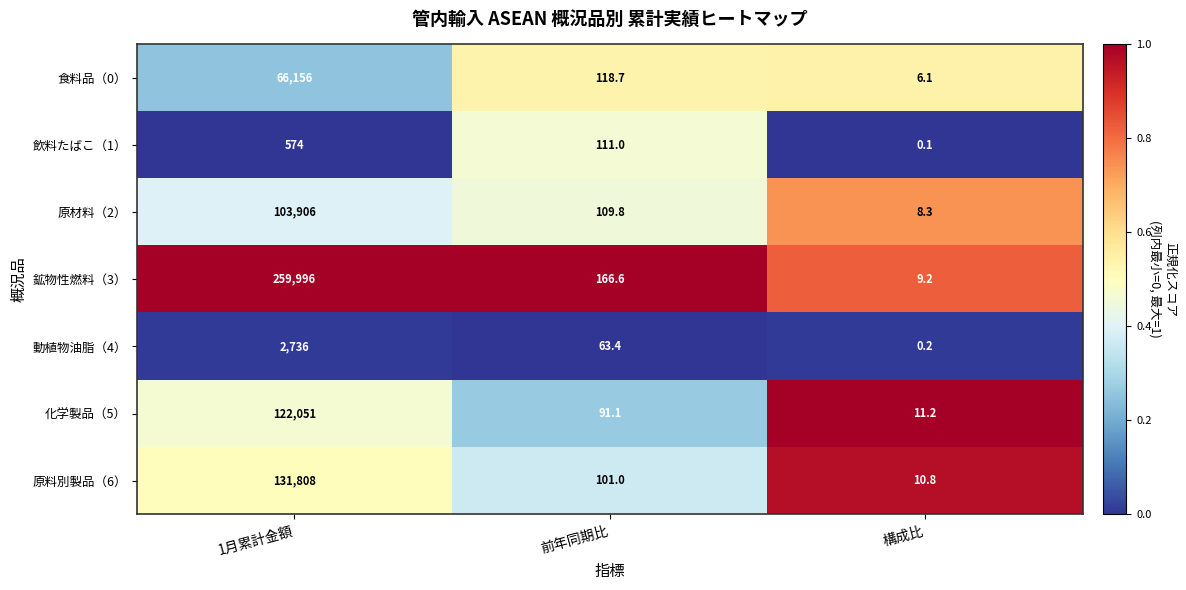

How many data points does each series have?

3